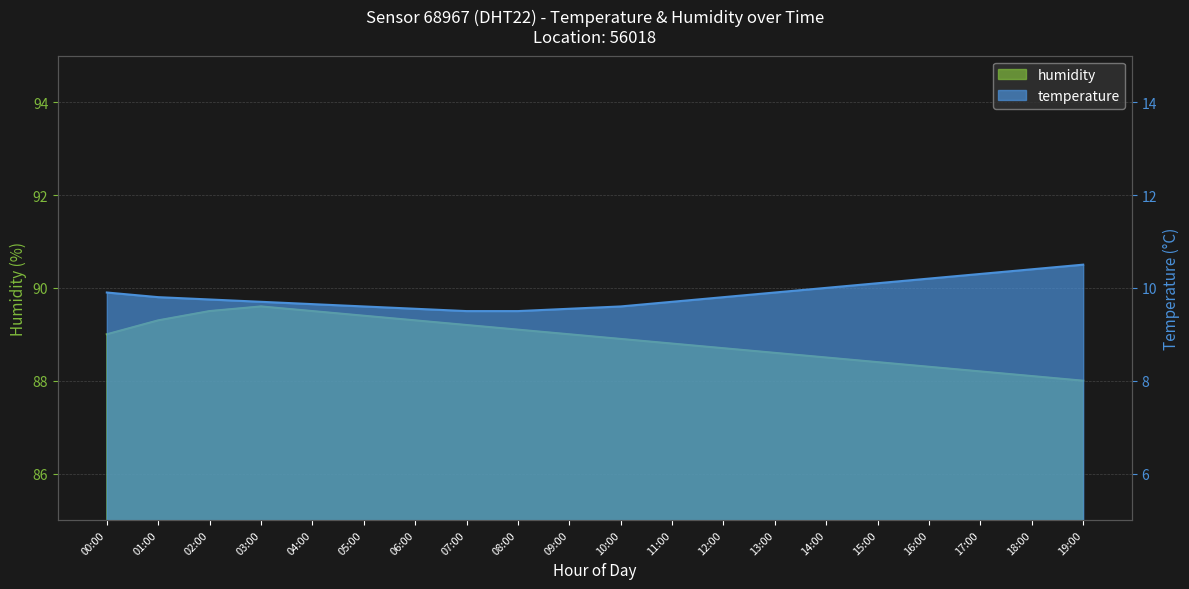

Is the value of temperature at 05:00 greater than the value of humidity at 14:00?

No